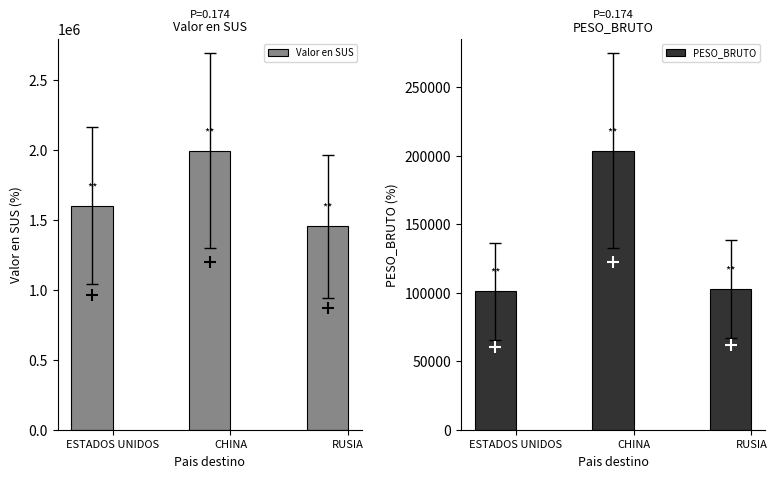

At which label does Valor en SUS reach its minimum?

RUSIA